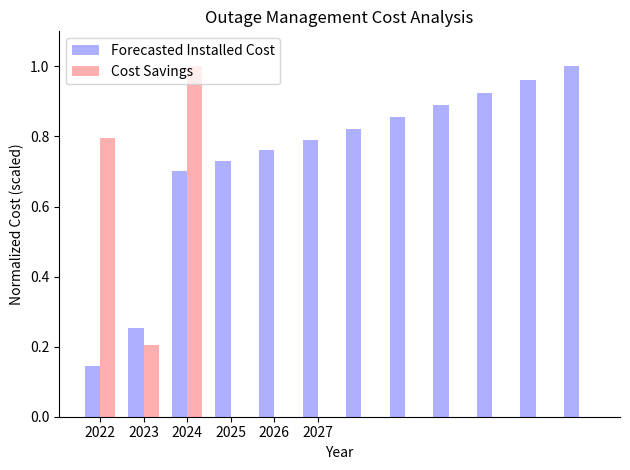

Which series has the largest total across all categories?

Forecasted Installed Cost